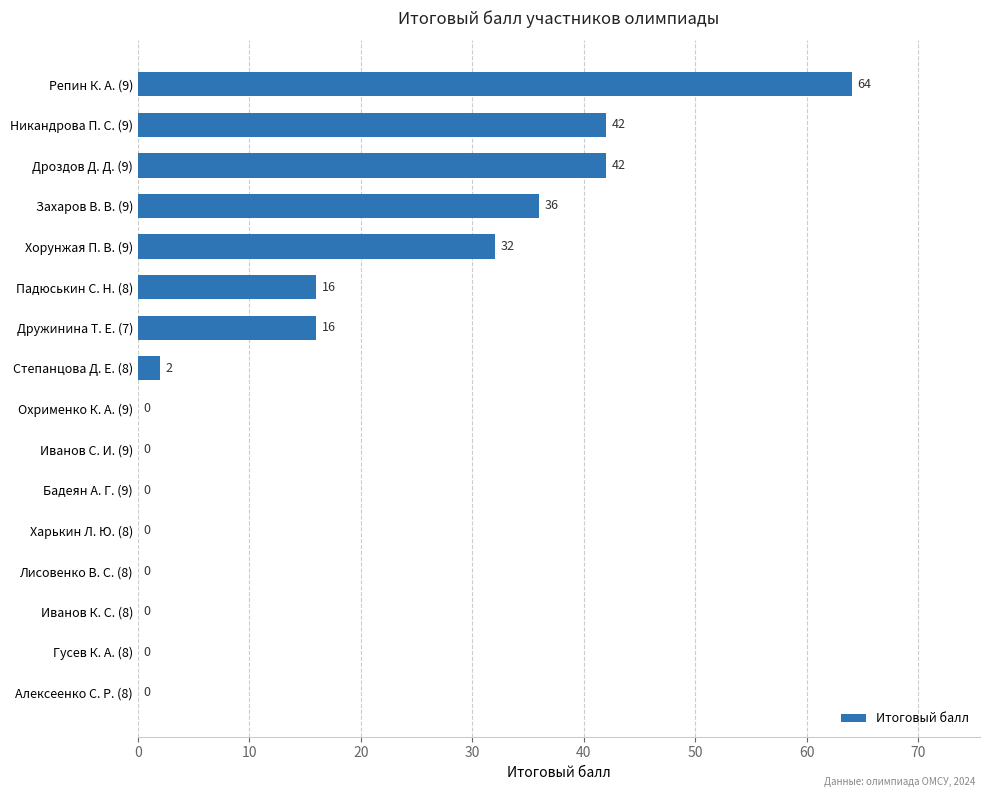

Reading top to bottom, list all the values displayed in this chart.

Репин К. А. (9)=64	Никандрова П. С. (9)=42	Дроздов Д. Д. (9)=42	Захаров В. В. (9)=36	Хорунжая П. В. (9)=32	Падюськин С. Н. (8)=16	Дружинина Т. Е. (7)=16	Степанцова Д. Е. (8)=2	Охрименко К. А. (9)=0	Иванов С. И. (9)=0	Бадеян А. Г. (9)=0	Харькин Л. Ю. (8)=0	Лисовенко В. С. (8)=0	Иванов К. С. (8)=0	Гусев К. А. (8)=0	Алексеенко С. Р. (8)=0